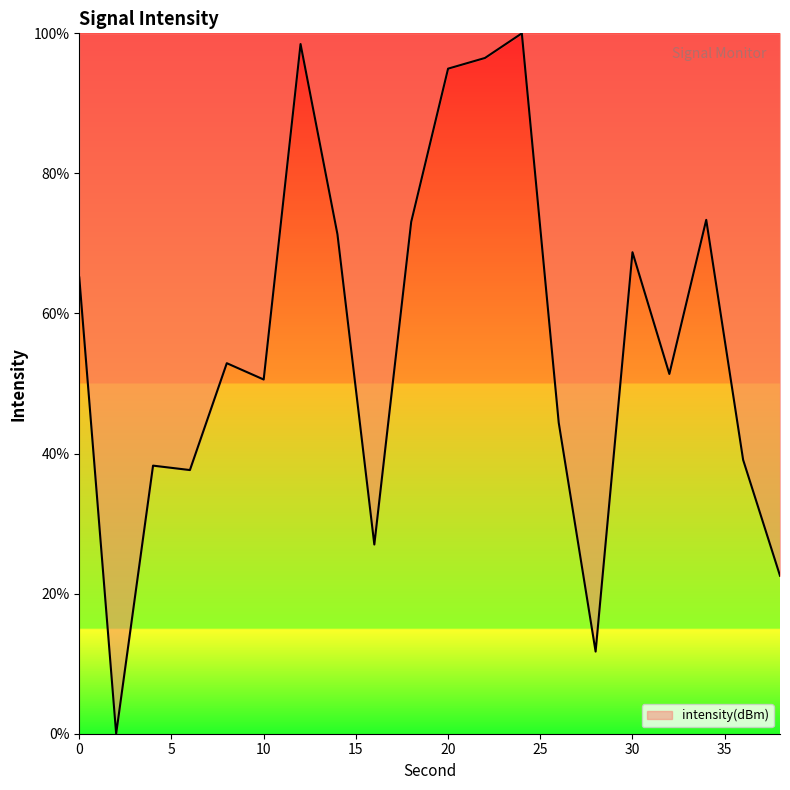

What is the difference between the maximum and minimum values?

100.0